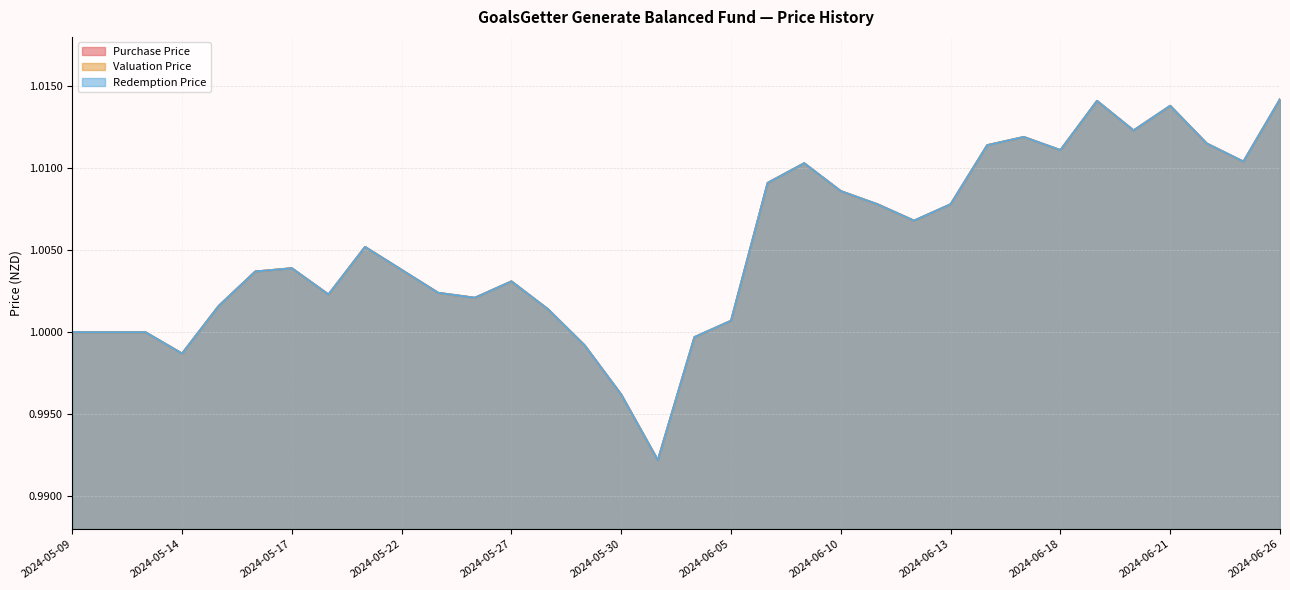

What is the sum of the Purchase Price values at 2024-05-15 and 2024-05-22?

2.0